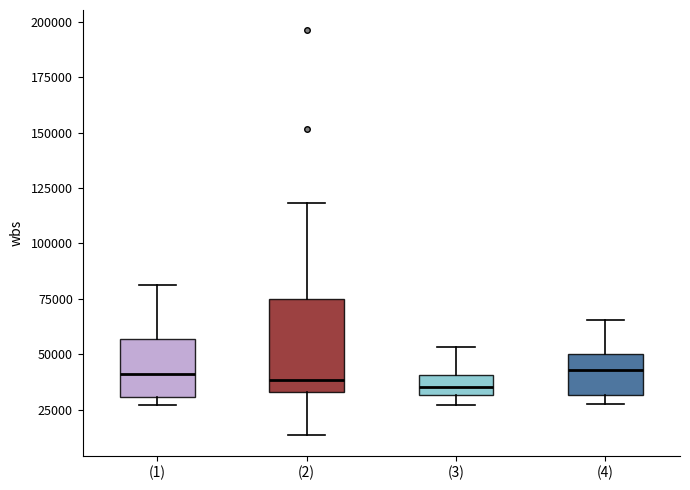

Reading left to right, read every box against the y-axis: the position of its median line, the range the box covers, and the ends of its whiskers. The values are not printed on the chart, so give them approximately, as read against the axis.

(1): median 40000, box 30000 to 55000, whiskers 25000 to 80000
(2): median 40000, box 35000 to 75000, whiskers 15000 to 120000
(3): median 35000, box 30000 to 40000, whiskers 25000 to 55000
(4): median 45000, box 30000 to 50000, whiskers 30000 (just below the box's lower edge) to 65000